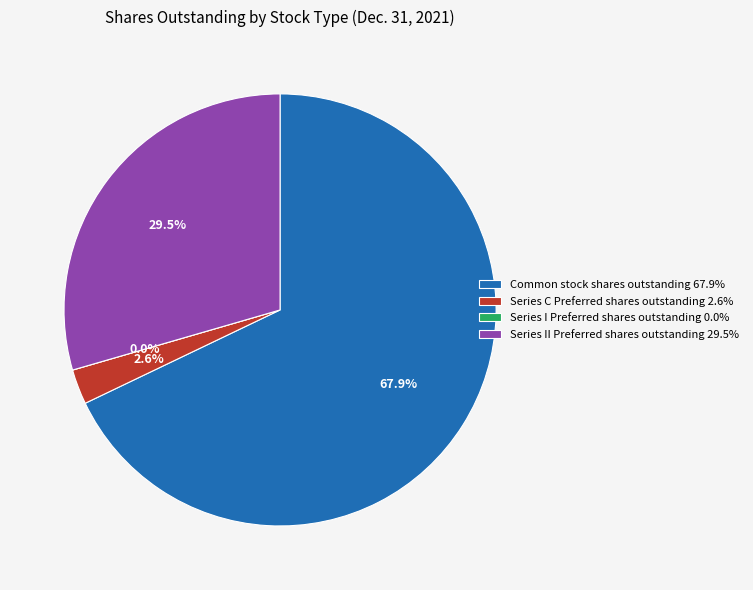

Between Series C Preferred shares outstanding and Series II Preferred shares outstanding, which is larger?

Series II Preferred shares outstanding